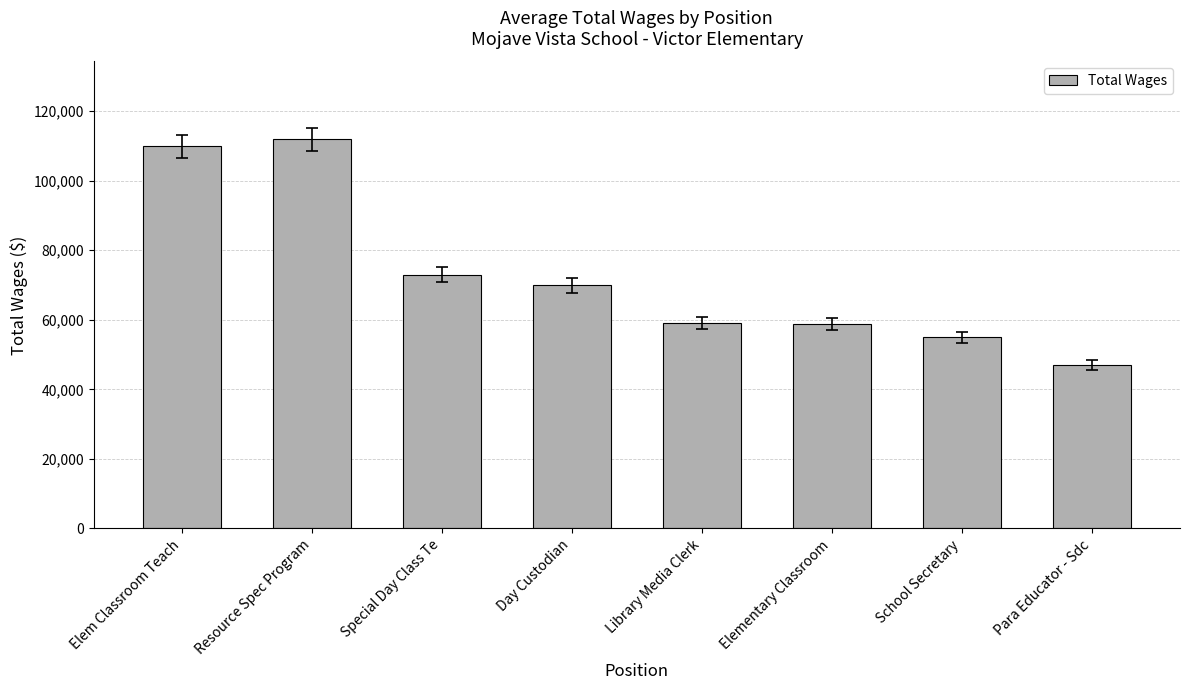

What is the ratio of the value at Para Educator - Sdc to the value at Resource Spec Program?

0.4